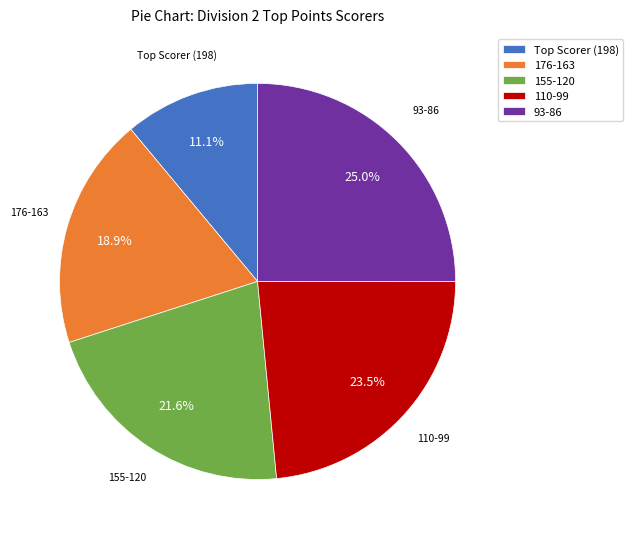

Which slice is the largest?

93-86